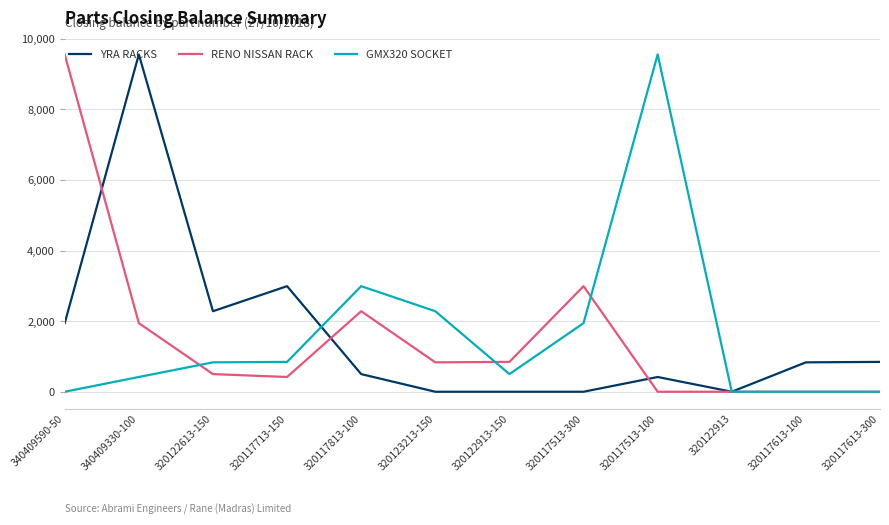

Which series changed the most between 320117713-150 and 320123213-150?

YRA RACKS